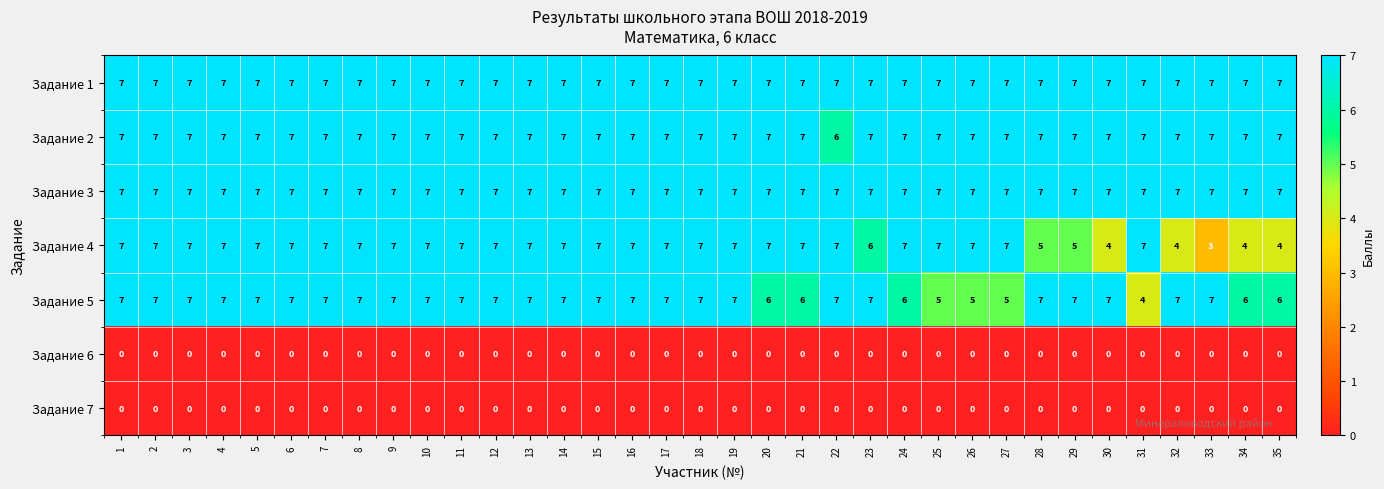

What is the maximum value for Задание 3?

7